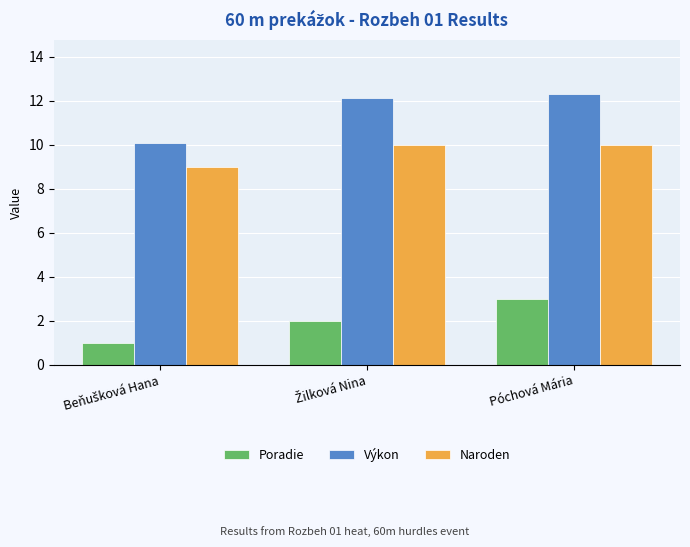

How many categories are shown in the chart?

3